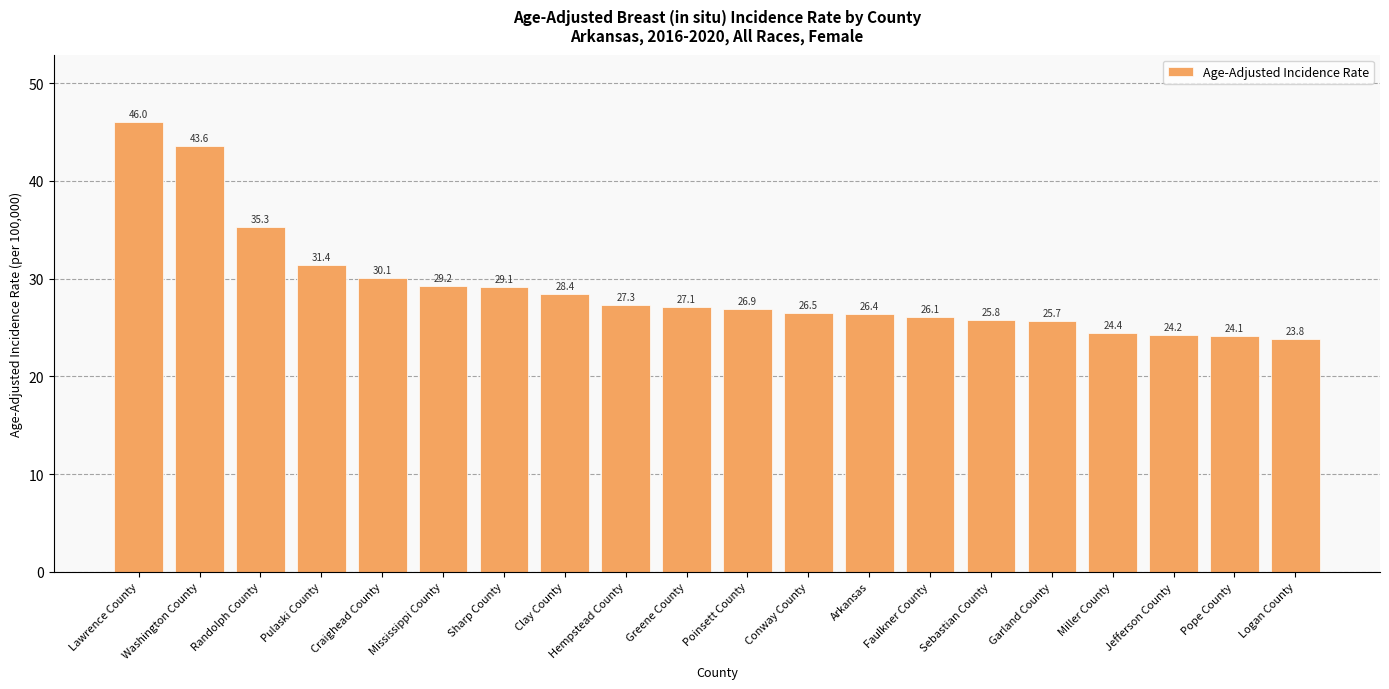

What is the average value?

29.1